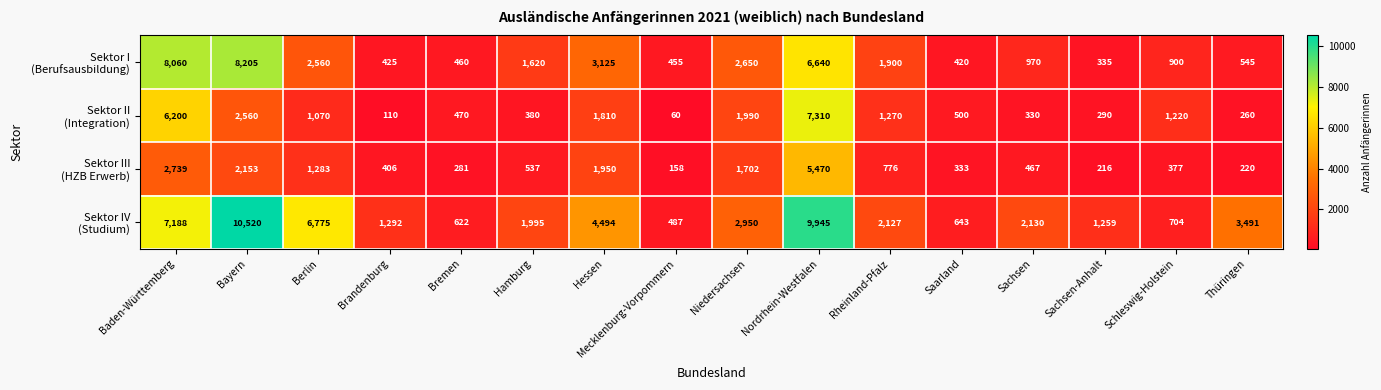

At which category is the sum across all series the highest?

Nordrhein-Westfalen